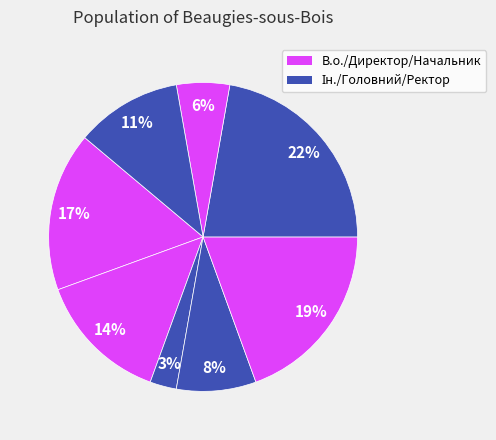

Count the number of slices in the pie.

8